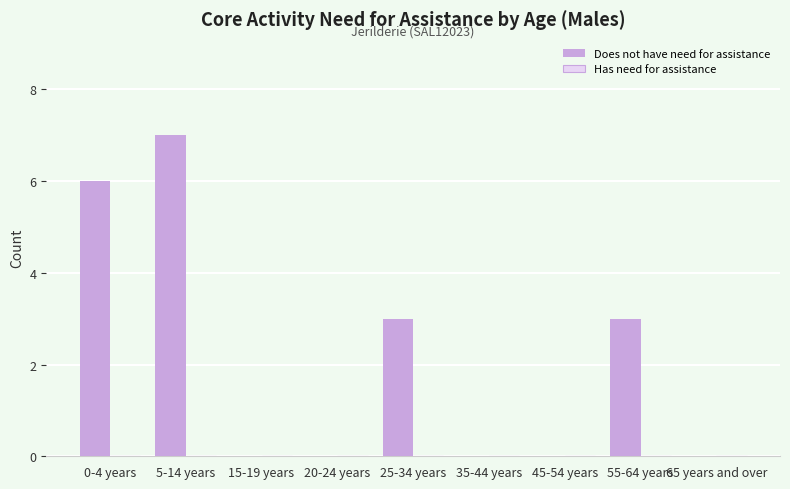

How many distinct data groups are displayed?

2